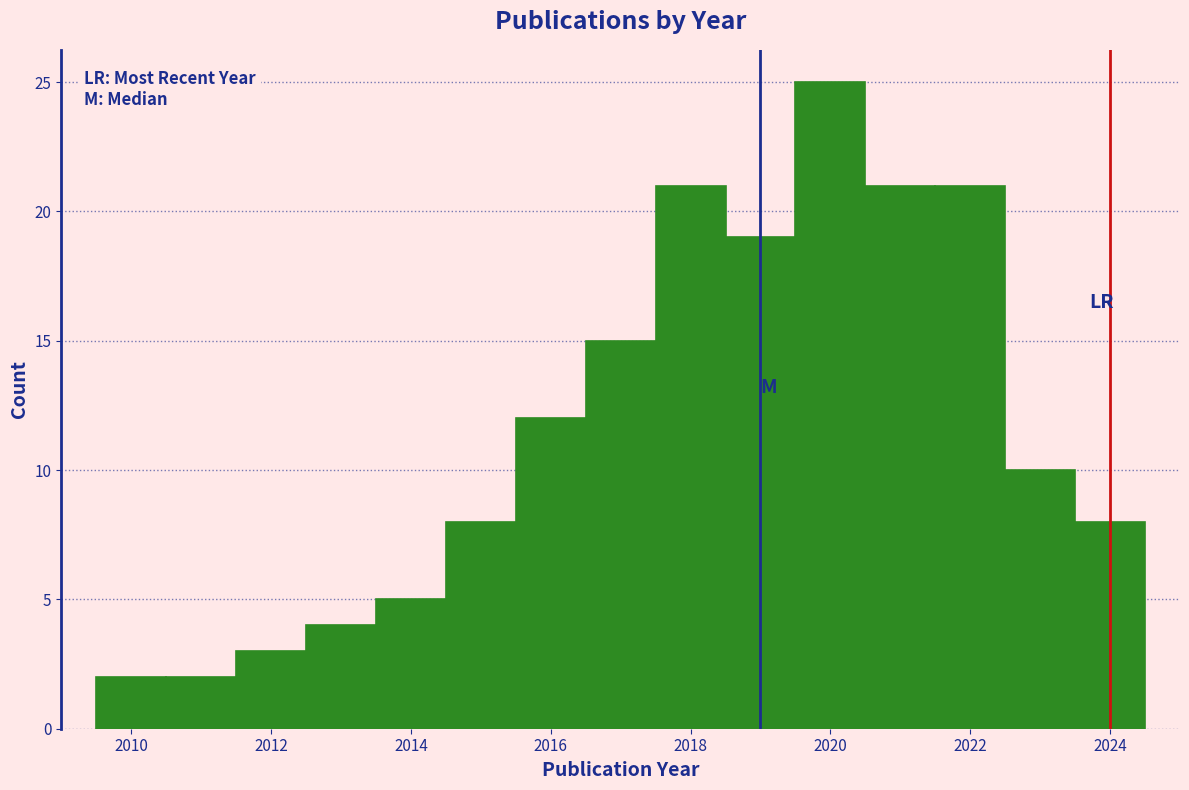

Reading left to right, list every bar in this chart as the range it spans on the x-axis followed by its height. Neither the bar edges nor the heights are printed on the chart, so give them approximately, as read against the axes.

2009.5 to 2010.5: 2
2010.5 to 2011.5: 2
2011.5 to 2012.5: 3
2012.5 to 2013.5: 4
2013.5 to 2014.5: 5
2014.5 to 2015.5: 8
2015.5 to 2016.5: 12
2016.5 to 2017.5: 15
2017.5 to 2018.5: 21
2018.5 to 2019.5: 19
2019.5 to 2020.5: 25
2020.5 to 2021.5: 21
2021.5 to 2022.5: 21
2022.5 to 2023.5: 10
2023.5 to 2024.5: 8